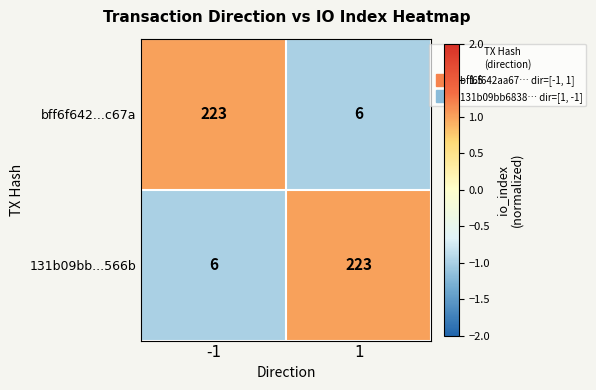

What is the total value across all series at 1?

229